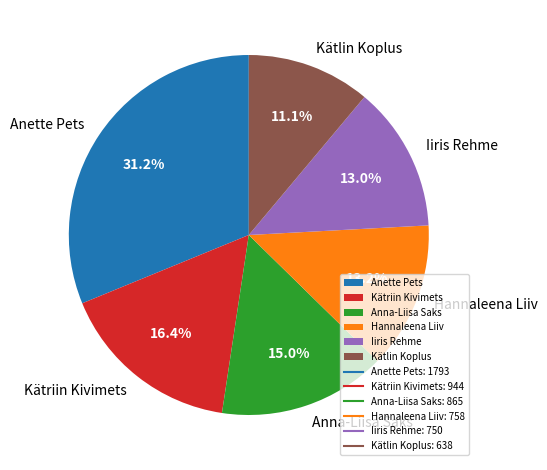

Count the number of slices in the pie.

6